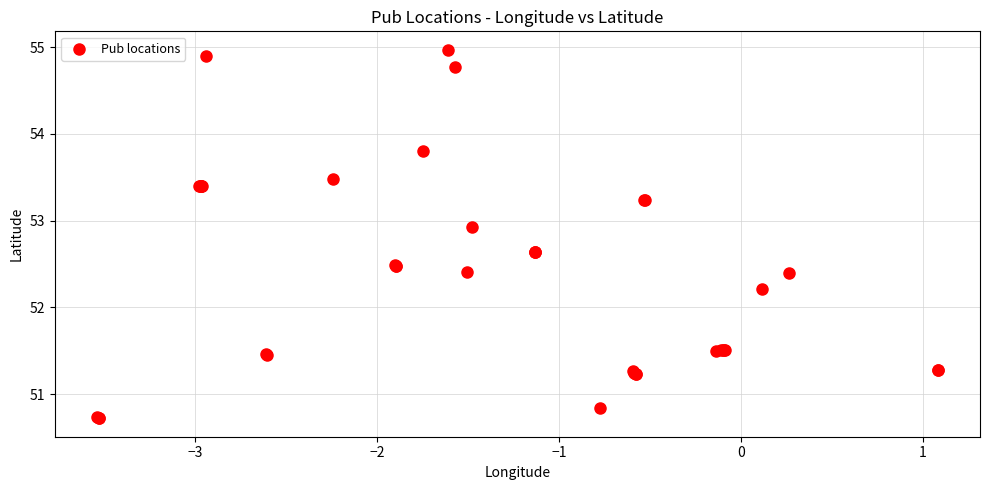

What Y value in the scatter plot is closest to 52?

52.2